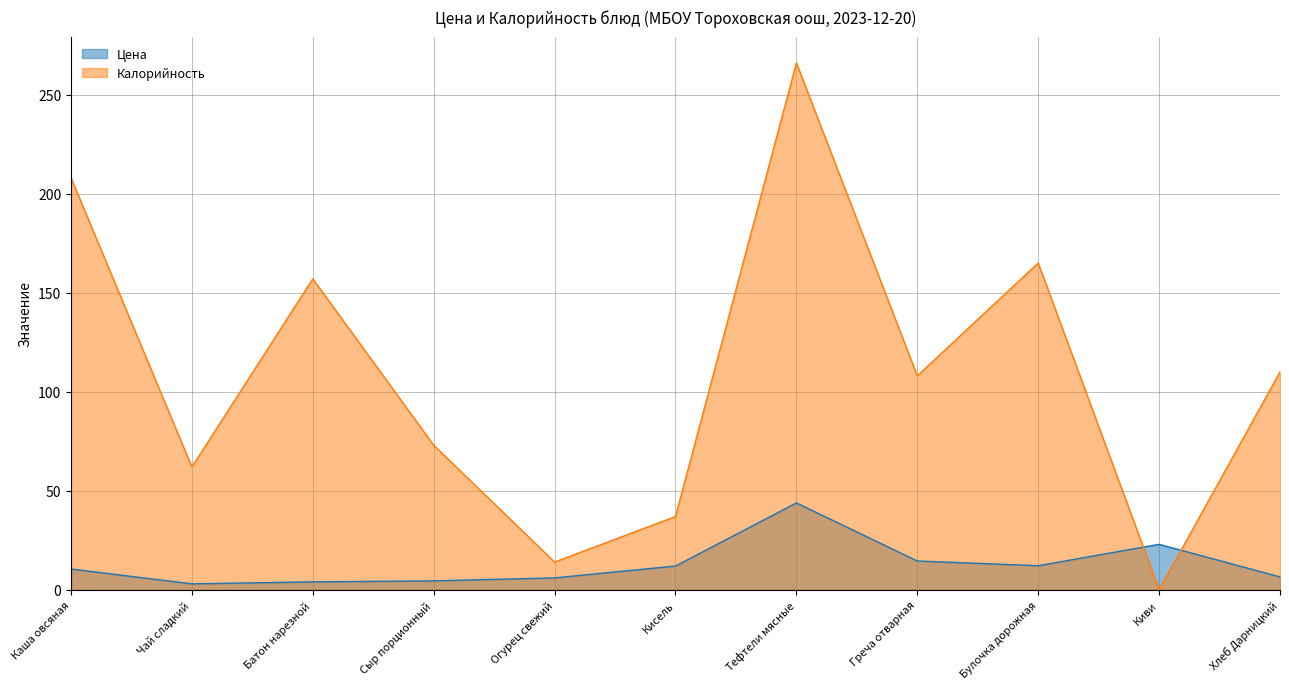

Which series ends up on top after the final intersection of Цена and Калорийность?

Калорийность